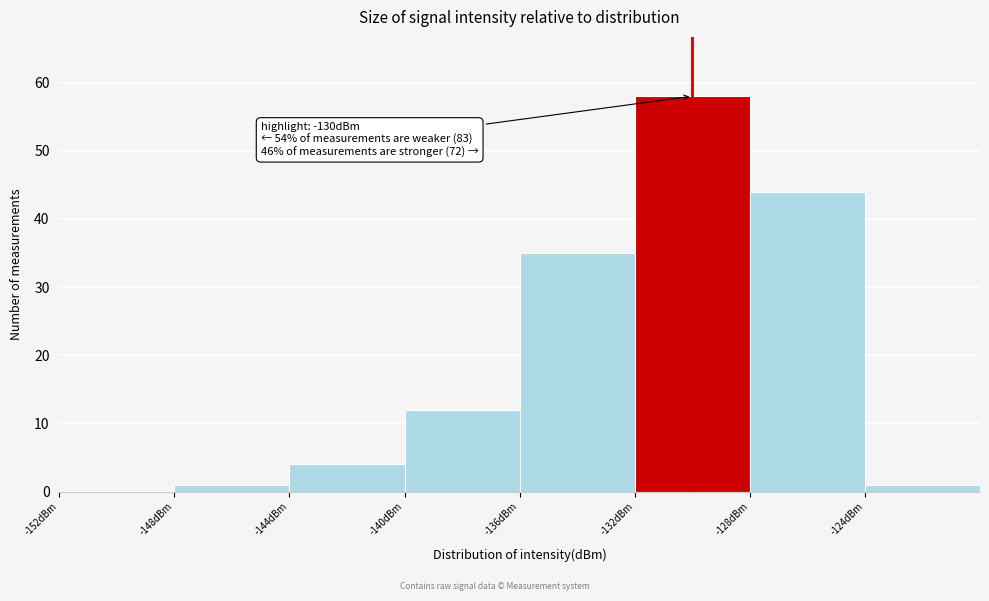

Which range on the x-axis has the tallest bar?

-132 to -128